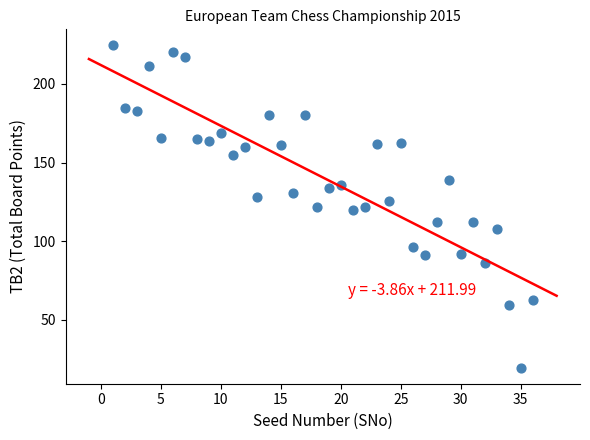

What is the range of X values (max minus min)?

35.0